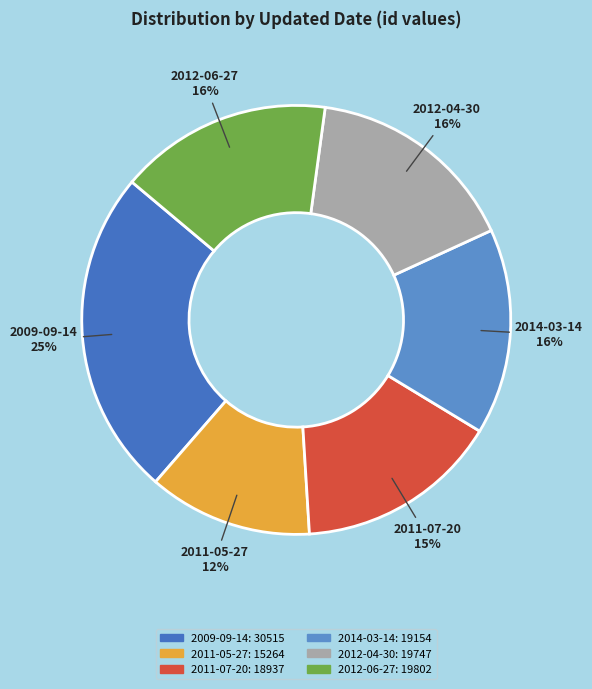

How many segments does this pie chart have?

6